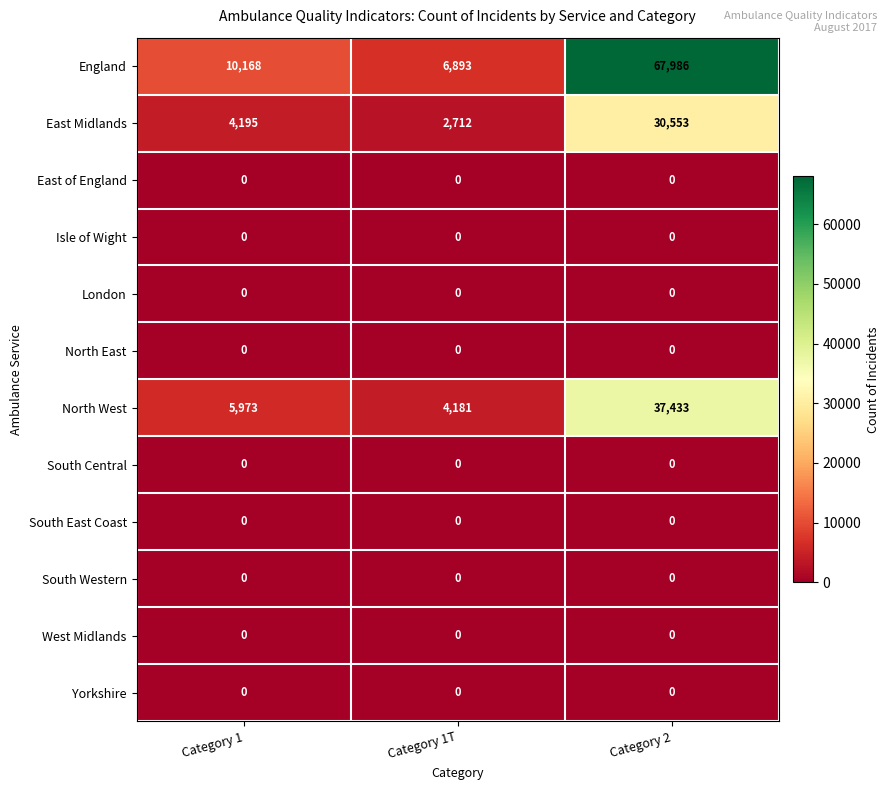

Between Category 1 and Category 2, which series saw the biggest shift?

England